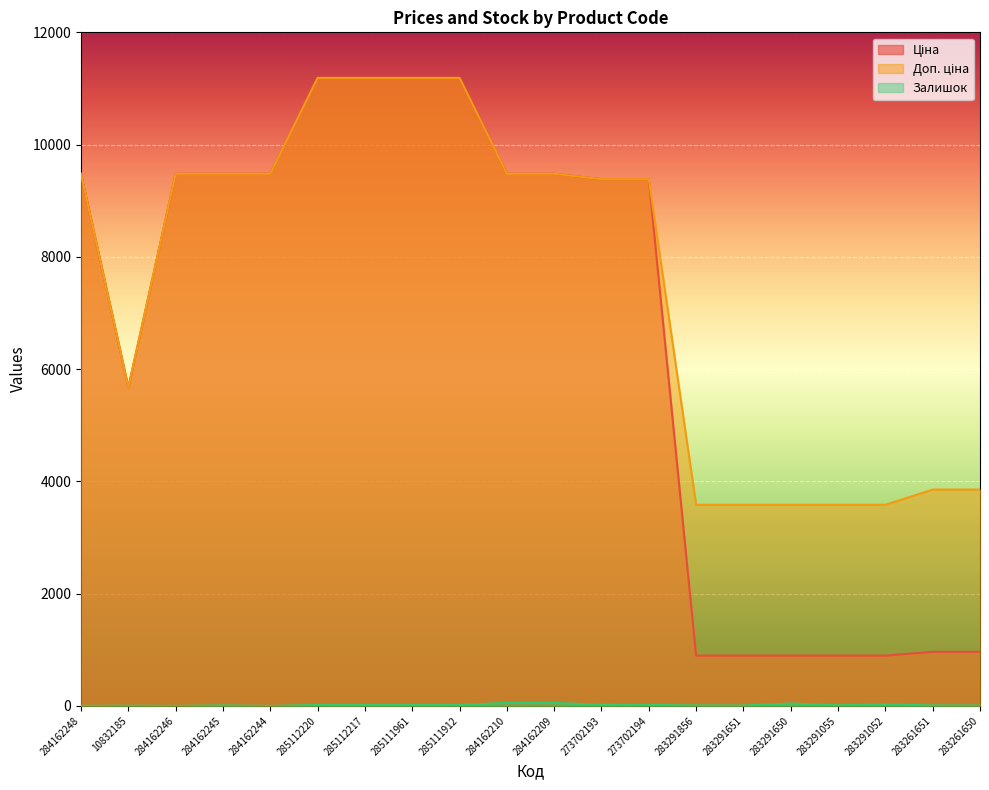

What is the label of the 2nd point from the left?

10832185